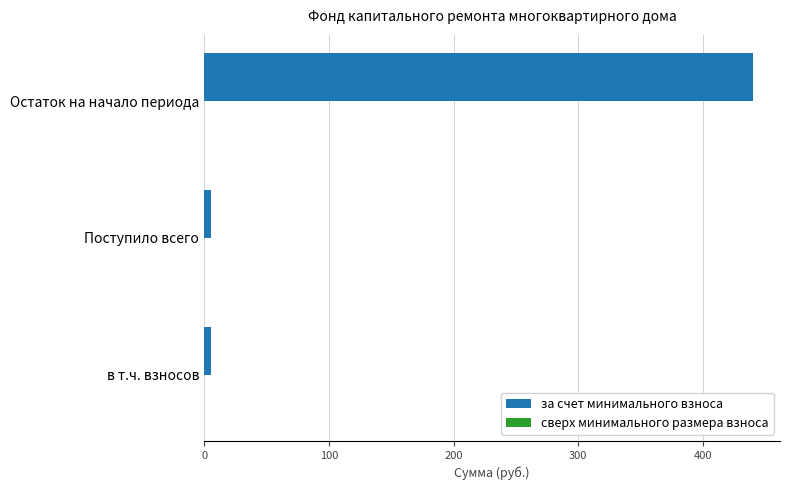

Which category has the highest value across all series?

Остаток на начало периода